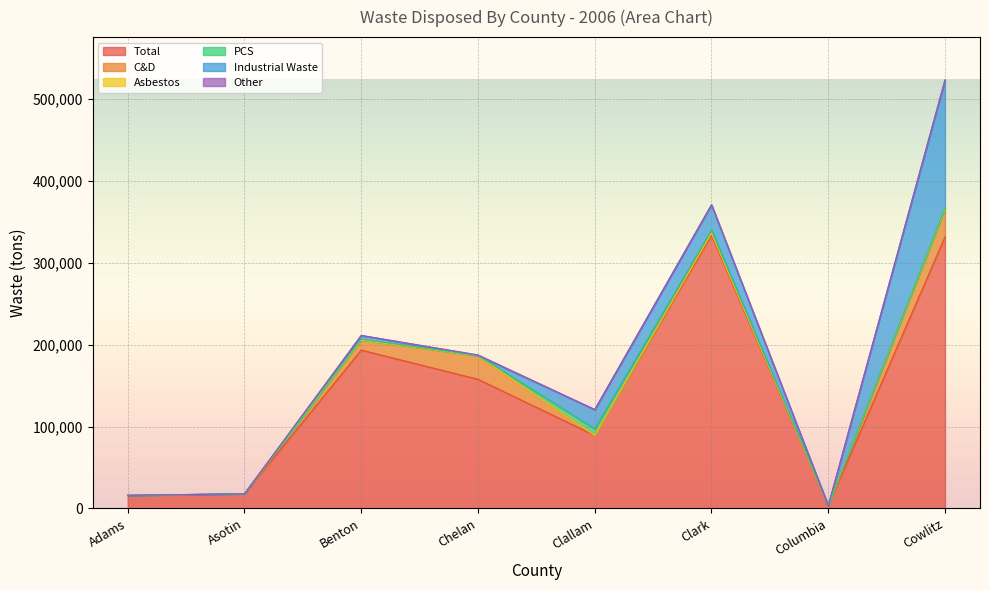

Reading left to right, extract all data points from this chart.

Total: Adams=15930.0	Asotin=17857.6	Benton=193456.5	Chelan=157820.5	Clallam=89210.4	Clark=333945.3	Columbia=3360.4	Cowlitz=331756.5
C&D: Adams=4.5	Asotin=0.0	Benton=12050.8	Chelan=28686.0	Clallam=0.0	Clark=2567.0	Columbia=0.0	Cowlitz=33840.0
Asbestos: Adams=0.2	Asotin=0.0	Benton=65.2	Chelan=61.4	Clallam=0.0	Clark=0.0	Columbia=0.0	Cowlitz=13.0
PCS: Adams=39.5	Asotin=0.0	Benton=1137.2	Chelan=286.3	Clallam=8128.6	Clark=3530.2	Columbia=0.0	Cowlitz=1450.5
Industrial Waste: Adams=0.0	Asotin=7.6	Benton=4614.4	Chelan=70.0	Clallam=23339.2	Clark=31051.1	Columbia=0.0	Cowlitz=156513.9
Other: Adams=3.0	Asotin=0.0	Benton=111.0	Chelan=701.9	Clallam=201.1	Clark=0.0	Columbia=0.0	Cowlitz=0.0